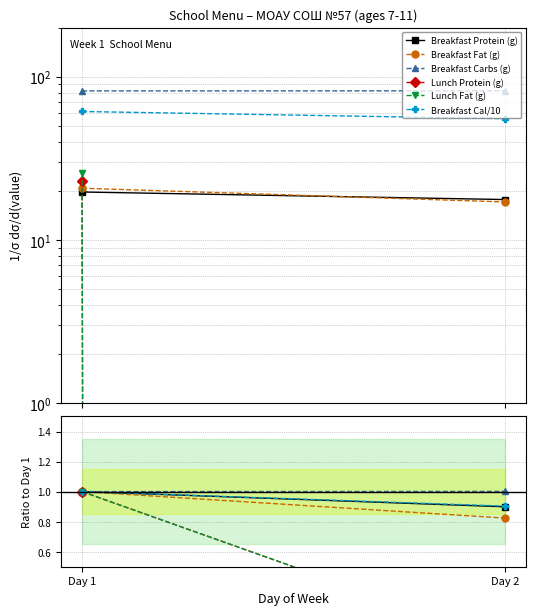

What are all the series names shown in the legend?

Breakfast Protein (g), Breakfast Fat (g), Breakfast Carbs (g), Lunch Protein (g), Lunch Fat (g), Breakfast Cal/10